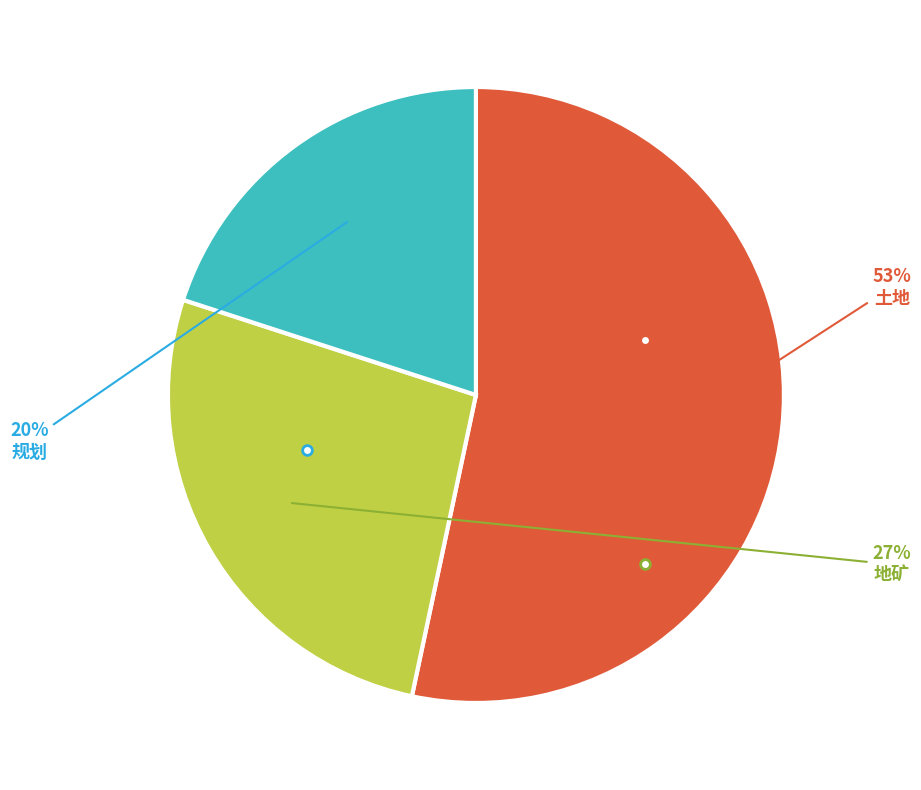

Is the sum of 土地 and 地矿 greater than half?

Yes